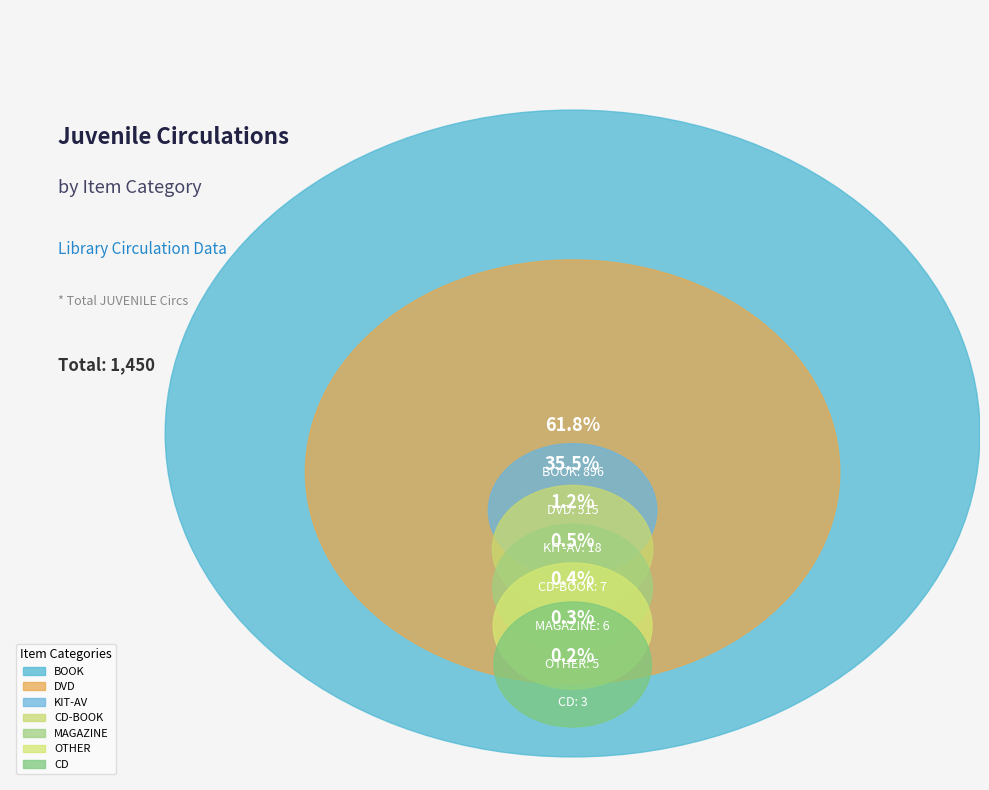

To the nearest percent, what is the average slice percentage?

14%